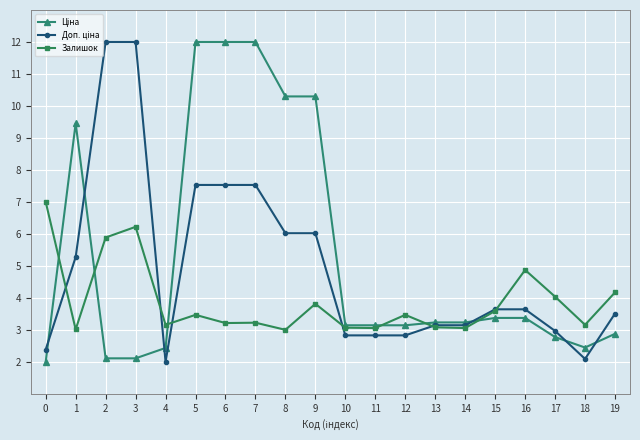

At which label is Залишок closest to 5?

16